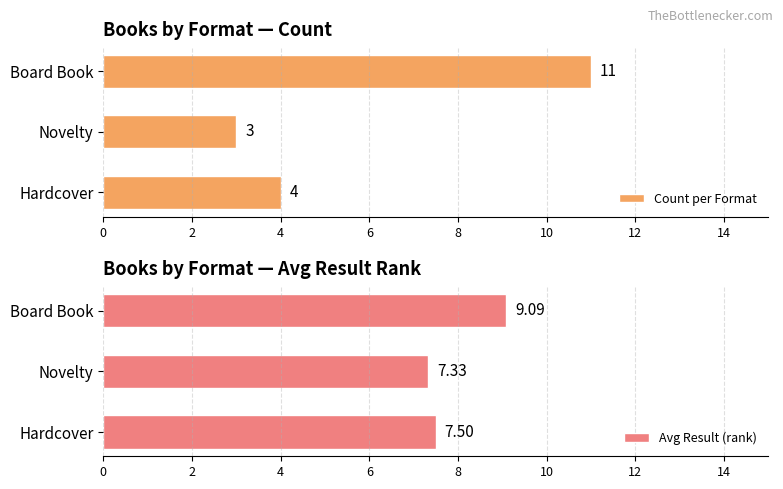

Which category has the lowest value in the Count per Format series?

Novelty